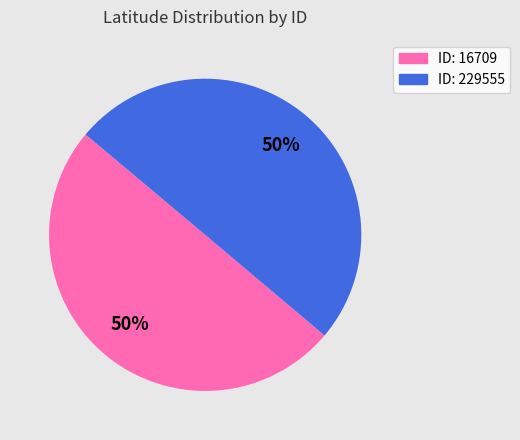

How many segments does this pie chart have?

2